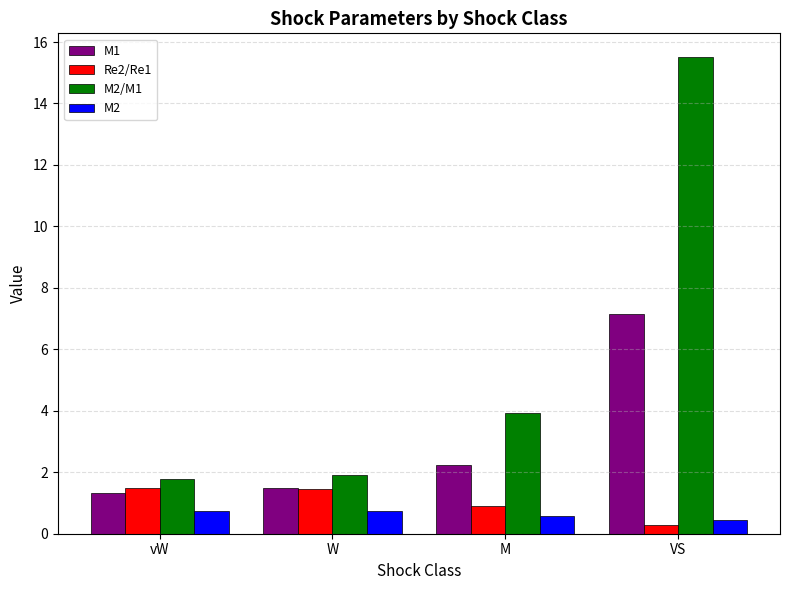

Where is M2/M1 nearest to the value 8?

M